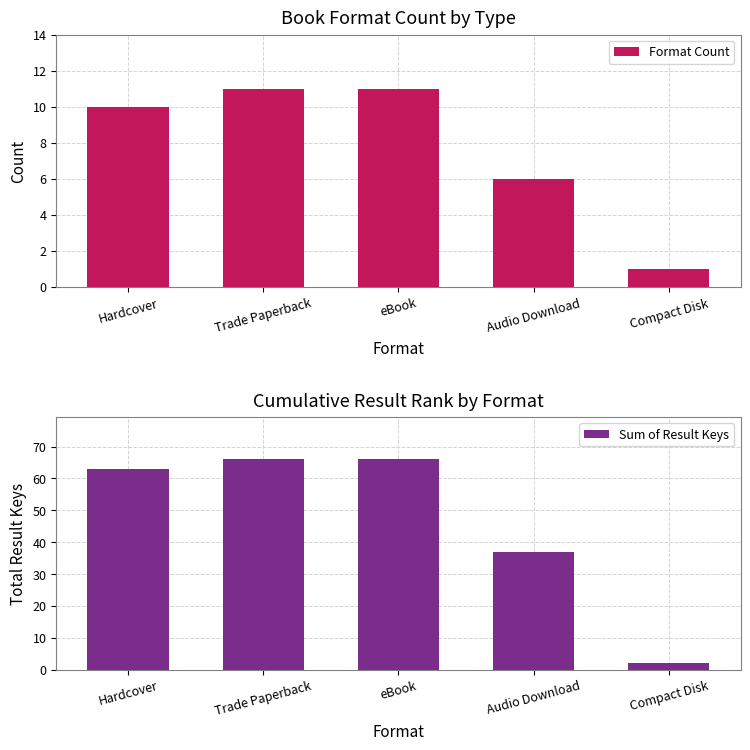

Does the chart contain any negative values?

No